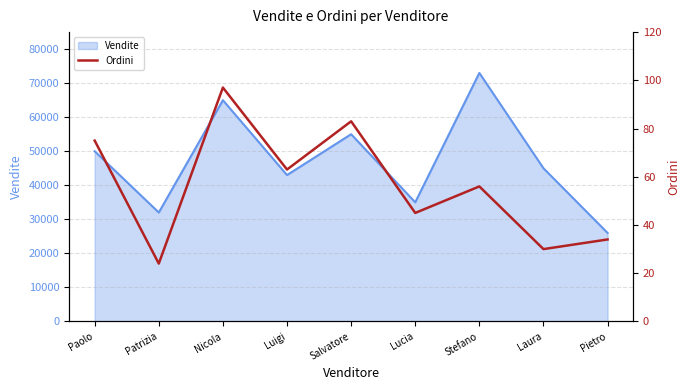

List the labels in order of value, largest first.

Nicola, Salvatore, Paolo, Luigi, Stefano, Lucia, Pietro, Laura, Patrizia